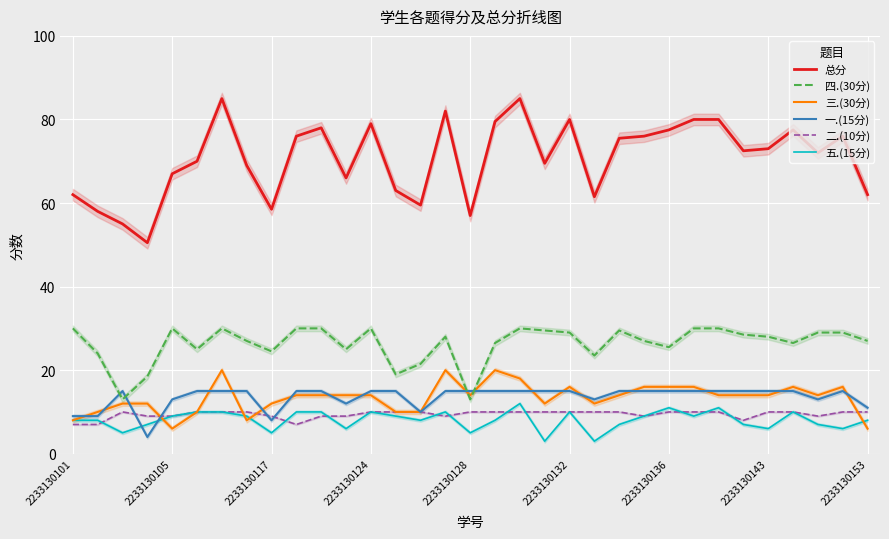

Is it true that 一.(15分) equals 20.8 at 2233130143?

False